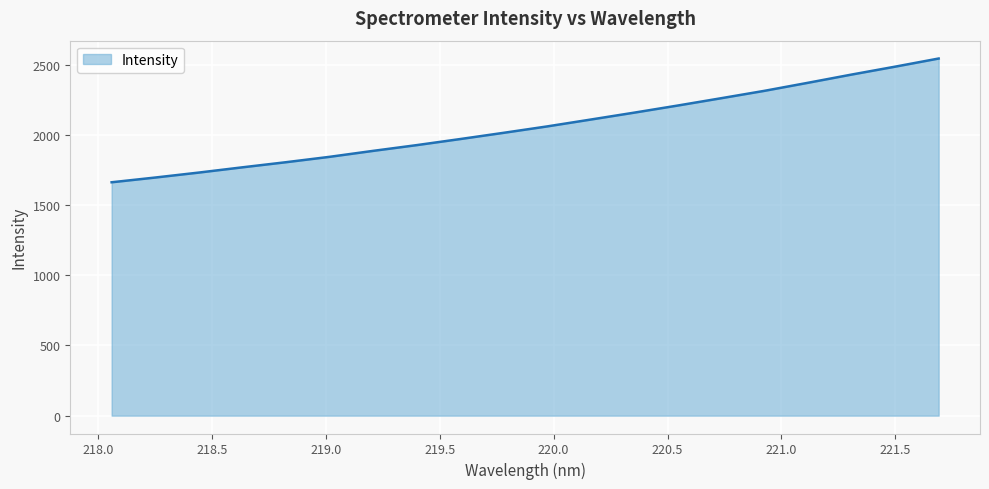

What is the difference between the maximum and minimum values?

881.4